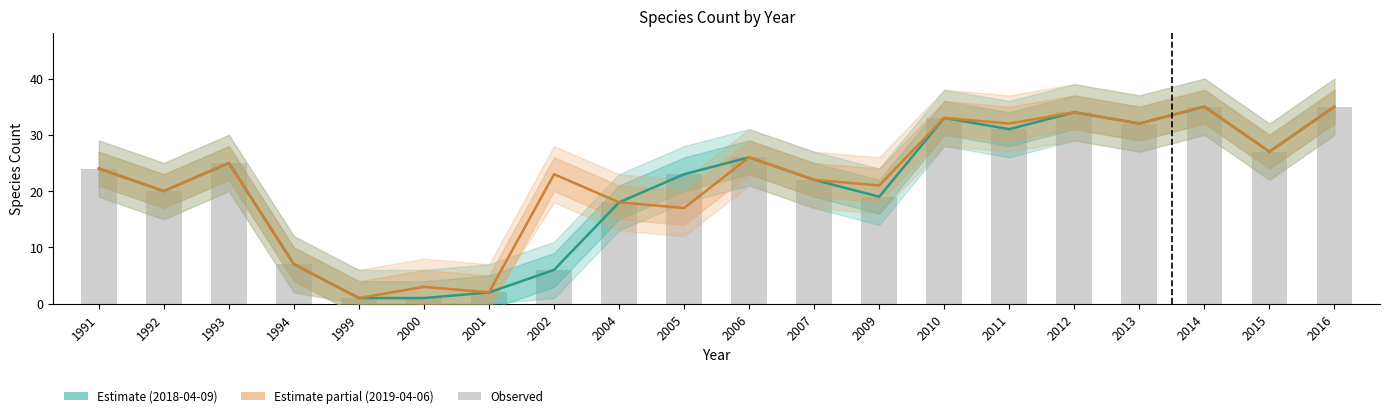

What is the minimum value shown in the chart?

1